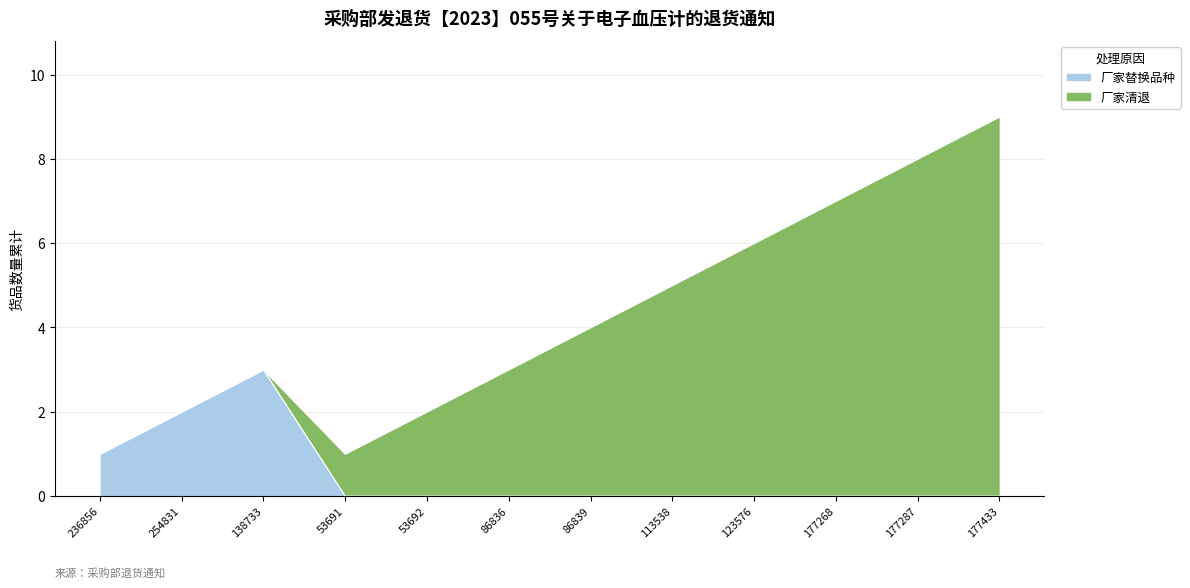

Is it true that the value at 86836 is 0?

True